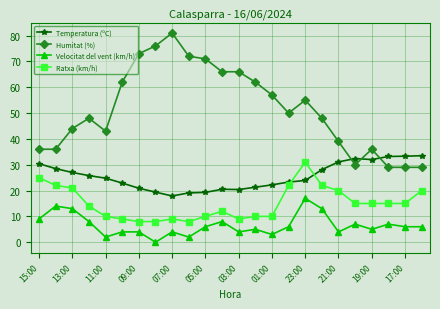

Rank the series by their average value, from highest to lowest.

Humitat (%), Temperatura (ºC), Ratxa (km/h), Velocitat del vent (km/h)